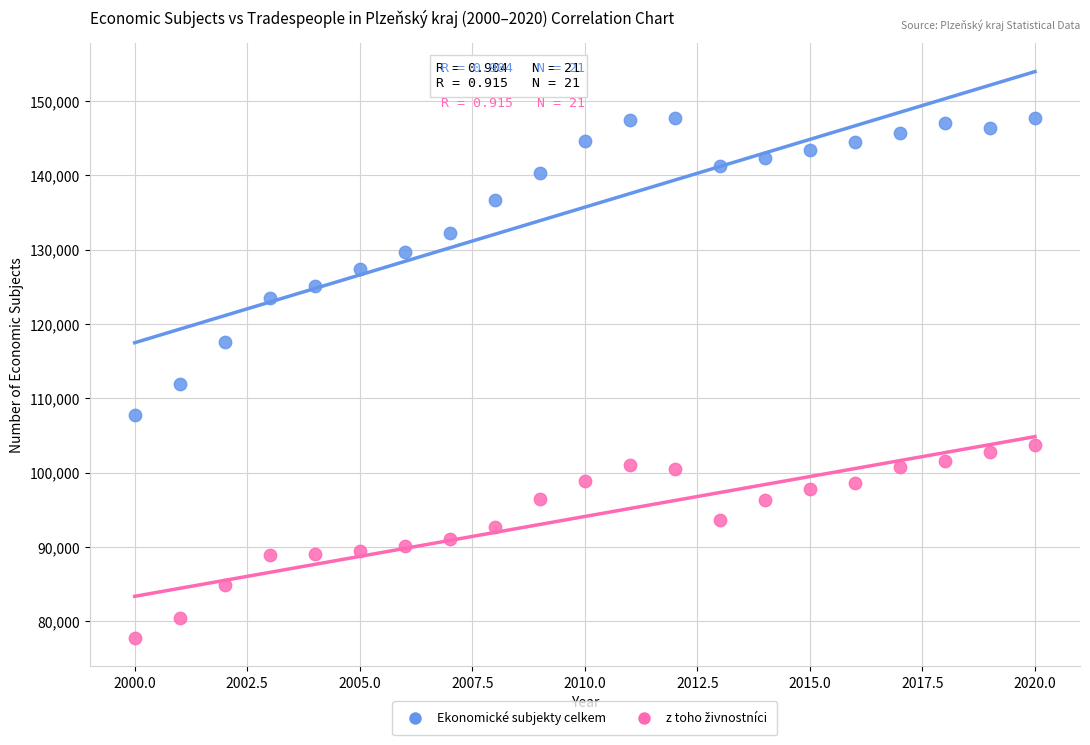

What is the X range (max minus min) for the scatter plot?

20